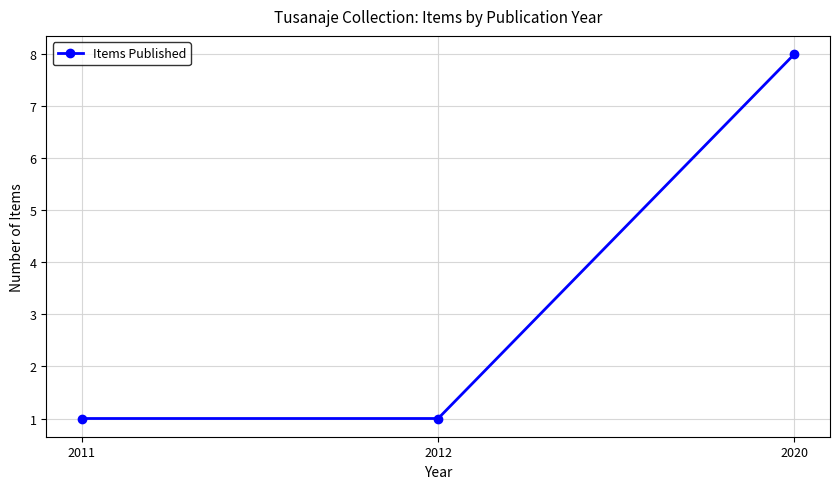

Reading right to left, what are all the values shown in this chart?

2020=8	2012=1	2011=1